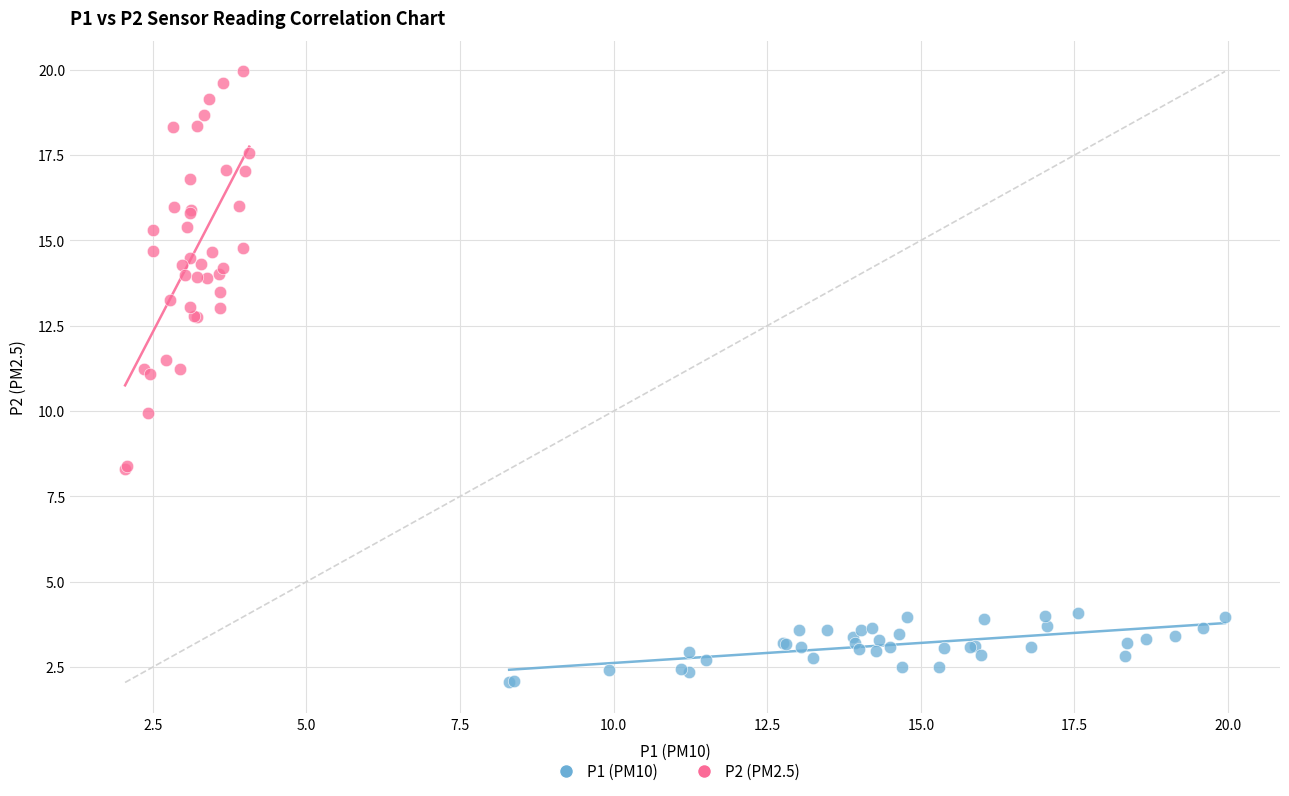

Which series reaches the minimum Y coordinate?

P1 (PM10)